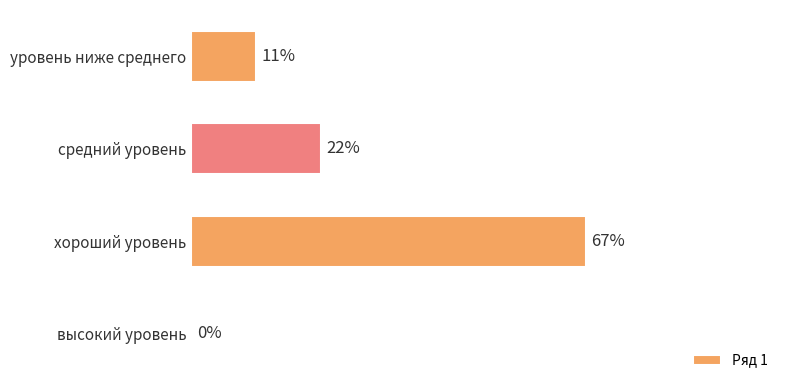

Are the bars horizontal?

Yes